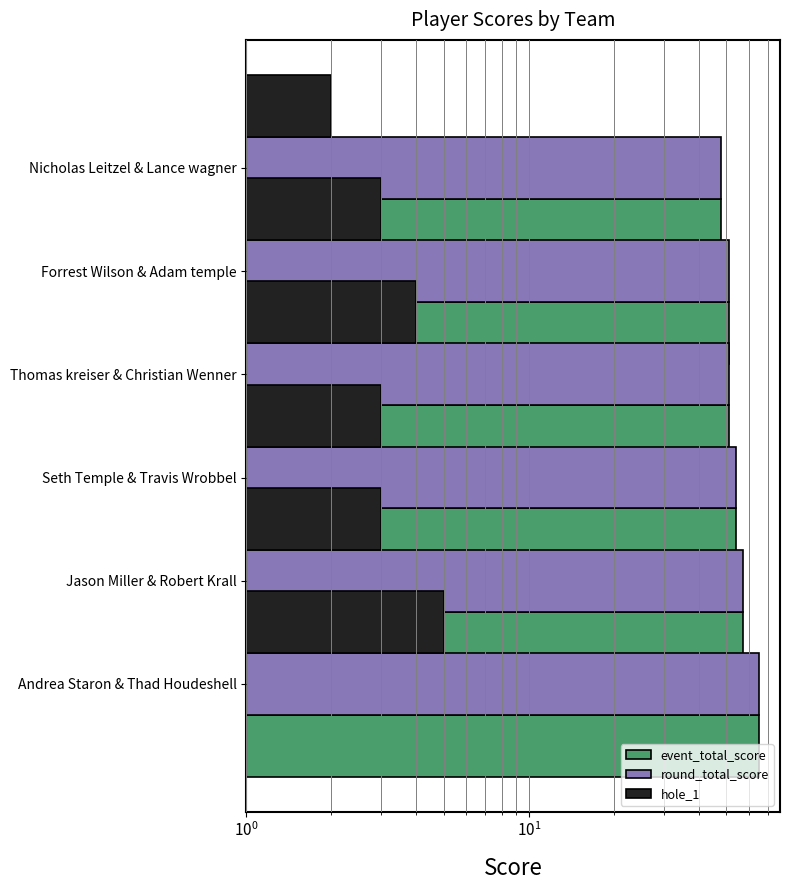

What is the smallest value displayed?

2